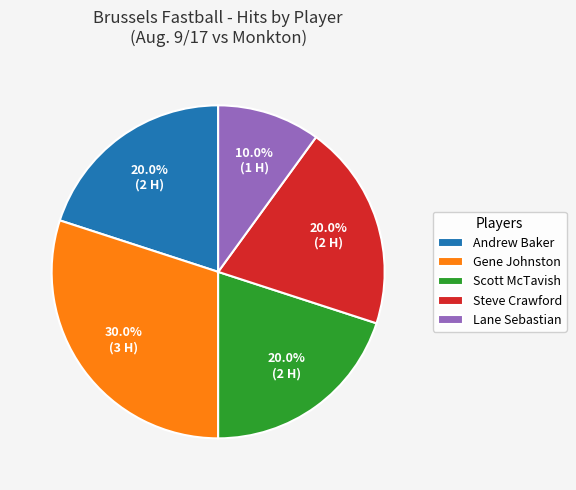

Which category has the smallest portion of the pie?

Lane Sebastian